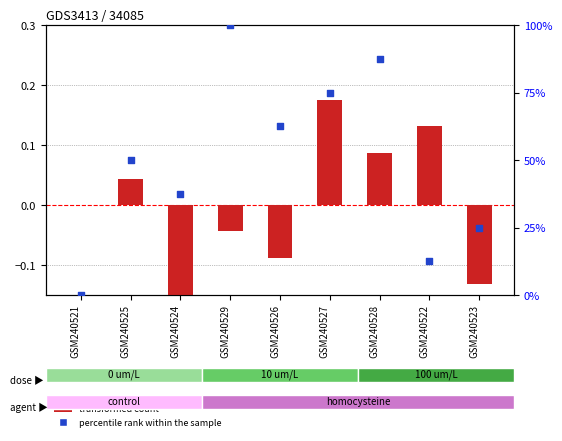

What are all the series names shown in the legend?

transformed count, percentile rank within the sample